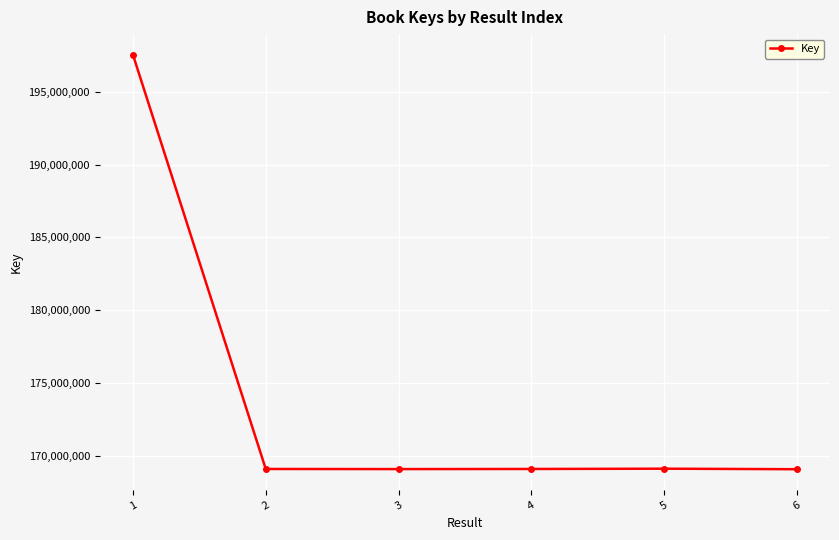

What is the value of the 1st point from the left?

197540462